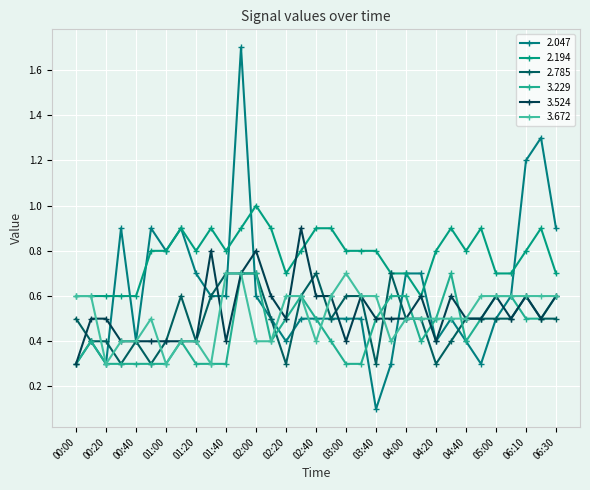

Reading right to left, extract all data points from this chart.

2.047: 0.9	1.3	1.2	0.6	0.5	0.3	0.4	0.5	0.4	0.7	0.7	0.3	0.1	0.5	0.5	0.5	0.5	0.5	0.4	0.5	0.6	1.7	0.6	0.6	0.7	0.9	0.8	0.9	0.4	0.9	0.3	0.4	0.3
2.194: 0.7	0.9	0.8	0.7	0.7	0.9	0.8	0.9	0.8	0.6	0.7	0.7	0.8	0.8	0.8	0.9	0.9	0.8	0.7	0.9	1.0	0.9	0.8	0.9	0.8	0.9	0.8	0.8	0.6	0.6	0.6	0.6	0.6
2.785: 0.5	0.5	0.6	0.5	0.5	0.5	0.5	0.4	0.3	0.5	0.5	0.7	0.3	0.6	0.6	0.5	0.7	0.6	0.3	0.5	0.7	0.7	0.7	0.6	0.4	0.6	0.4	0.3	0.4	0.3	0.4	0.4	0.5
3.229: 0.6	0.5	0.5	0.6	0.6	0.5	0.4	0.7	0.5	0.4	0.6	0.6	0.5	0.3	0.3	0.4	0.5	0.6	0.5	0.4	0.7	0.7	0.3	0.3	0.3	0.4	0.3	0.3	0.3	0.3	0.3	0.4	0.3
3.524: 0.6	0.5	0.6	0.5	0.6	0.5	0.5	0.6	0.4	0.6	0.5	0.5	0.5	0.6	0.4	0.6	0.6	0.9	0.5	0.6	0.8	0.7	0.4	0.8	0.4	0.4	0.4	0.4	0.4	0.4	0.5	0.5	0.3
3.672: 0.6	0.6	0.6	0.6	0.6	0.6	0.5	0.5	0.5	0.5	0.5	0.4	0.6	0.6	0.7	0.6	0.4	0.6	0.6	0.4	0.4	0.7	0.7	0.3	0.4	0.4	0.3	0.5	0.4	0.4	0.3	0.6	0.6